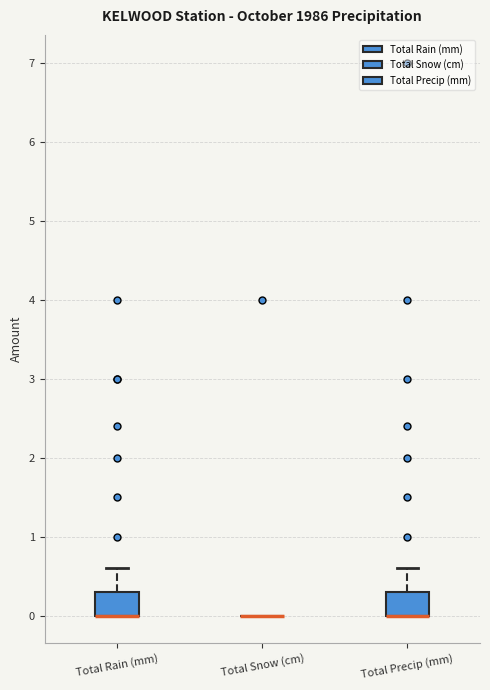

Reading left to right, transcribe this box plot: for each box, give where its median line is, the range the box spans, and where its two whiskers end, as read against the y-axis. The values are not printed on the chart, so give them approximately, as read against the axis.

Total Rain (mm): median 0.0 (drawn on the box's lower edge), box 0.0 to 0.3, whiskers 0.0 to 0.6
Total Snow (cm): box collapsed to a line at 0.0, whiskers 0.0 to 0.0
Total Precip (mm): median 0.0 (drawn on the box's lower edge), box 0.0 to 0.3, whiskers 0.0 to 0.6